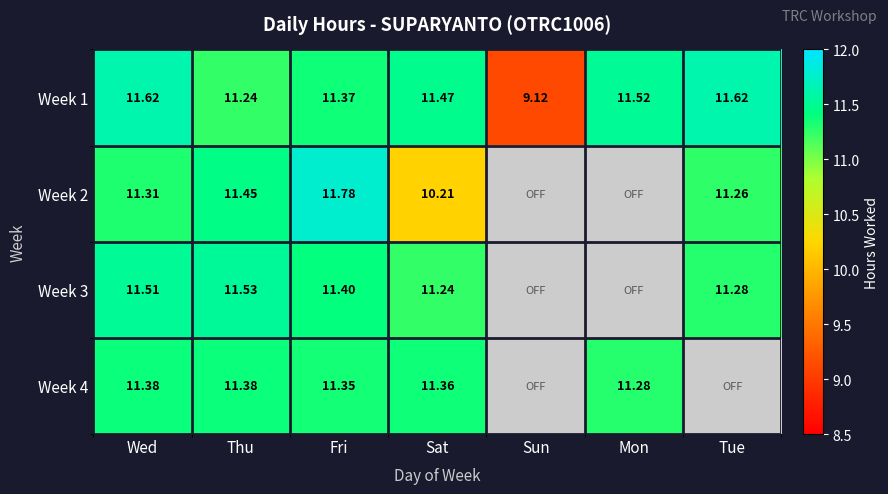

What is the total value across all series at Fri?

45.9